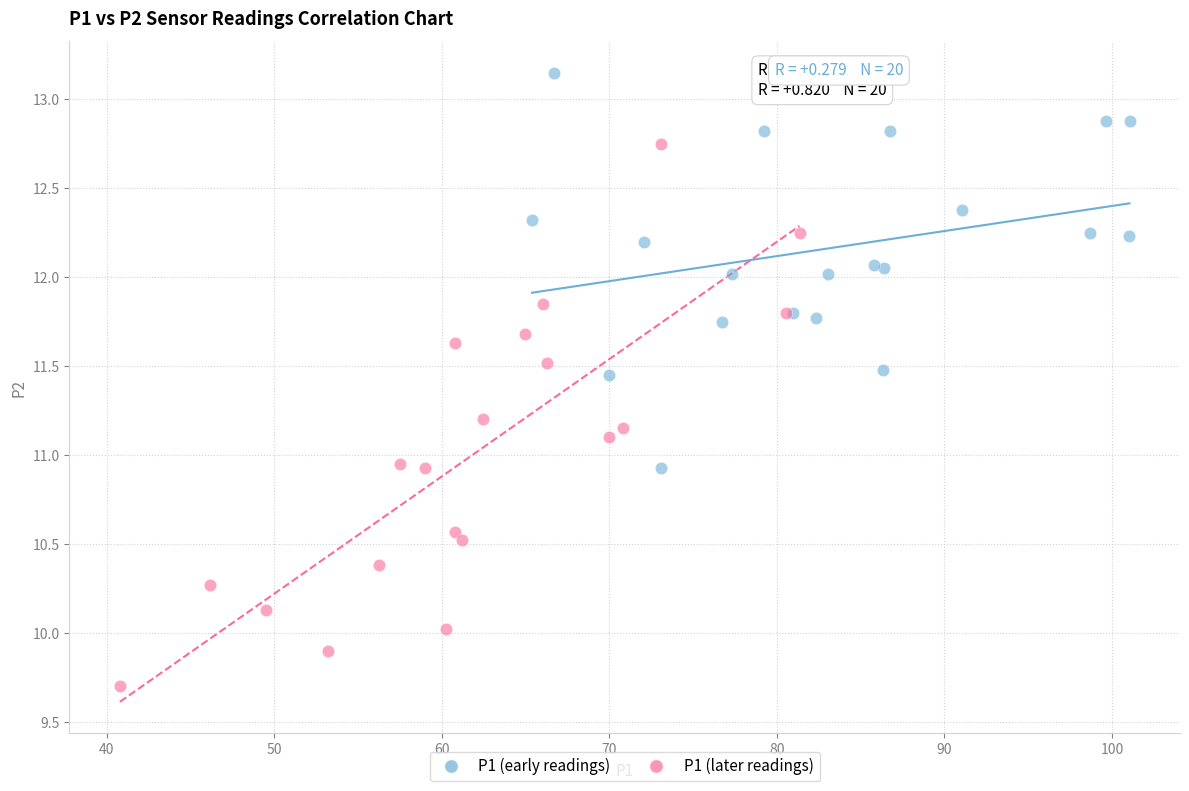

Which series reaches the minimum Y coordinate?

P1 (later readings)